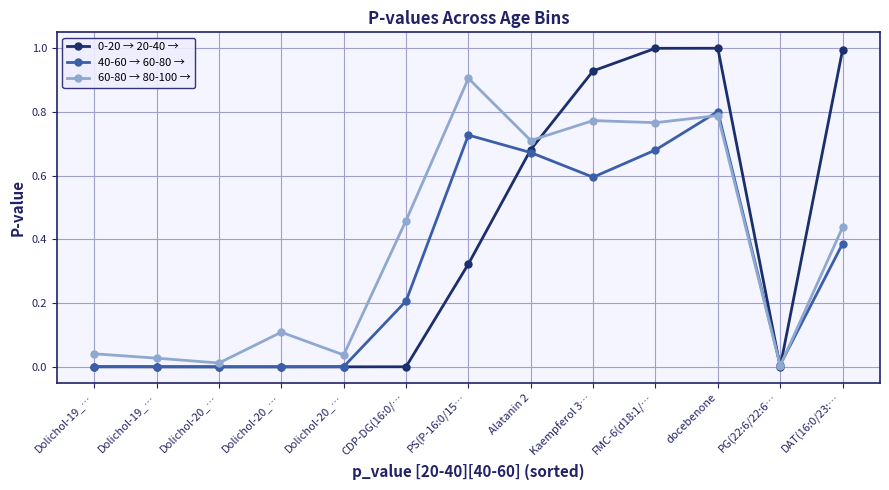

At which label is 60-80 → 80-100 → closest to 0?

PG(22:6/22:6…